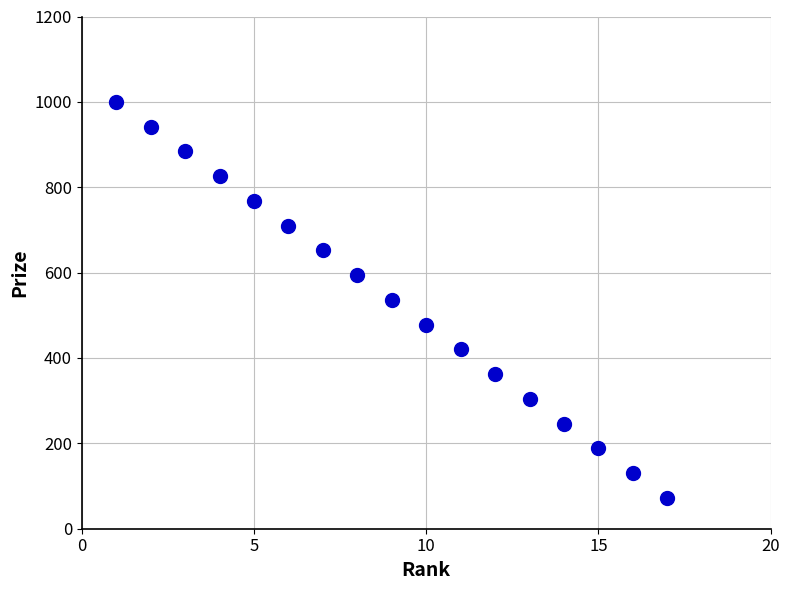

What is the range of X values (max minus min)?

16